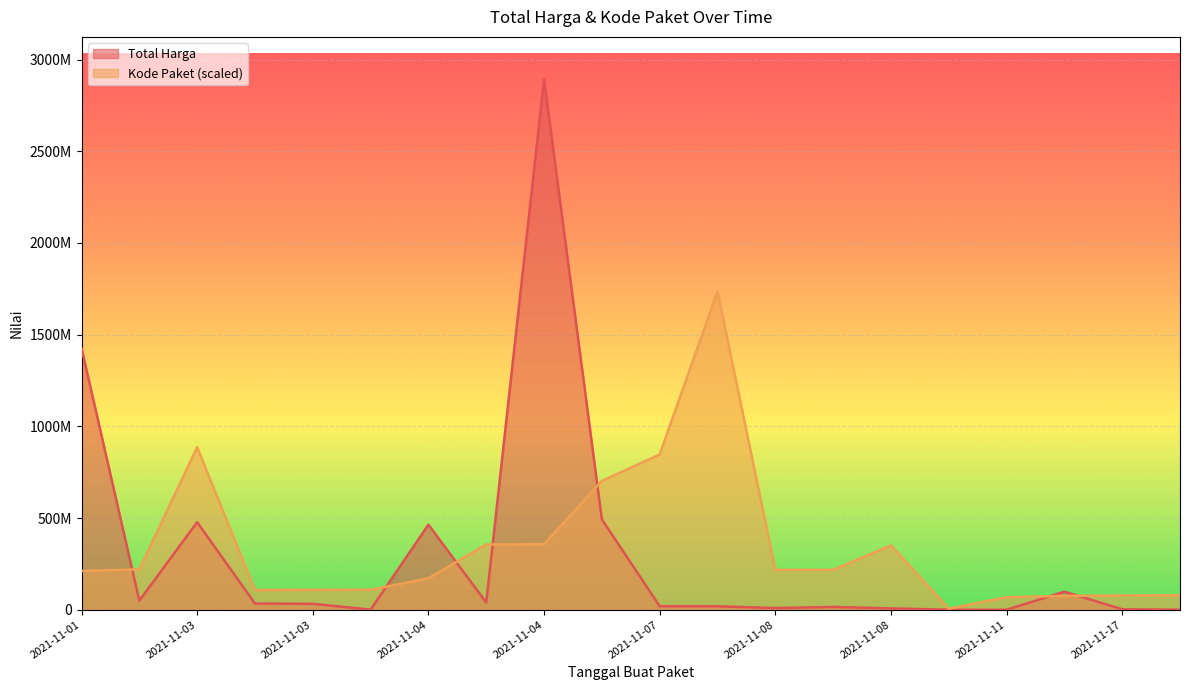

Rank the series by their average value, from lowest to highest.

Total Harga, Kode Paket (scaled)